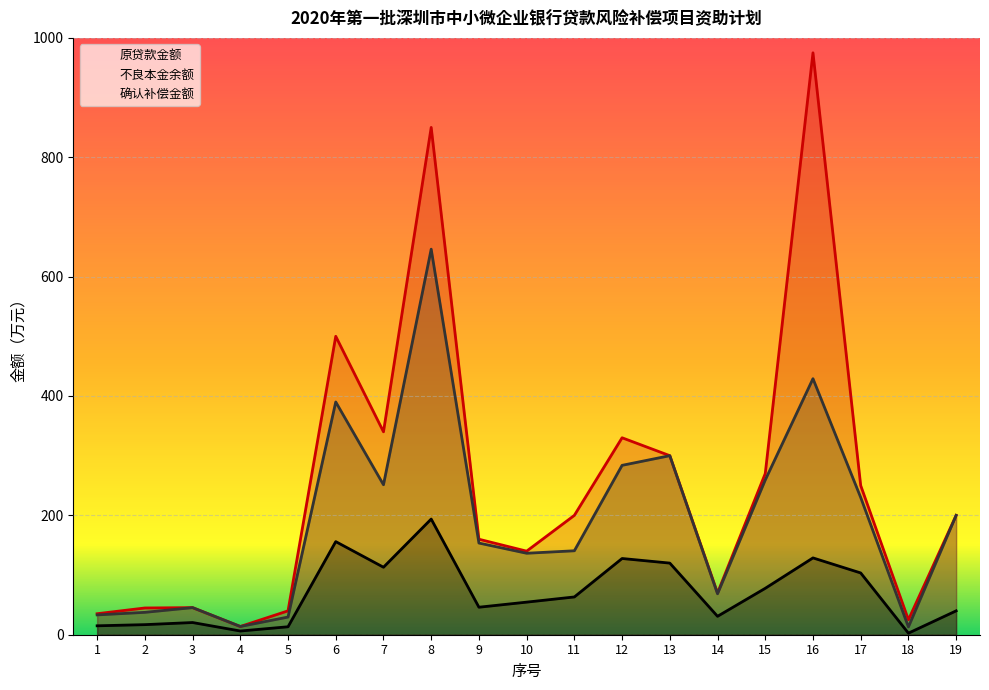

What are all the series names shown in the legend?

原贷款金额, 不良本金余额, 确认补偿金额